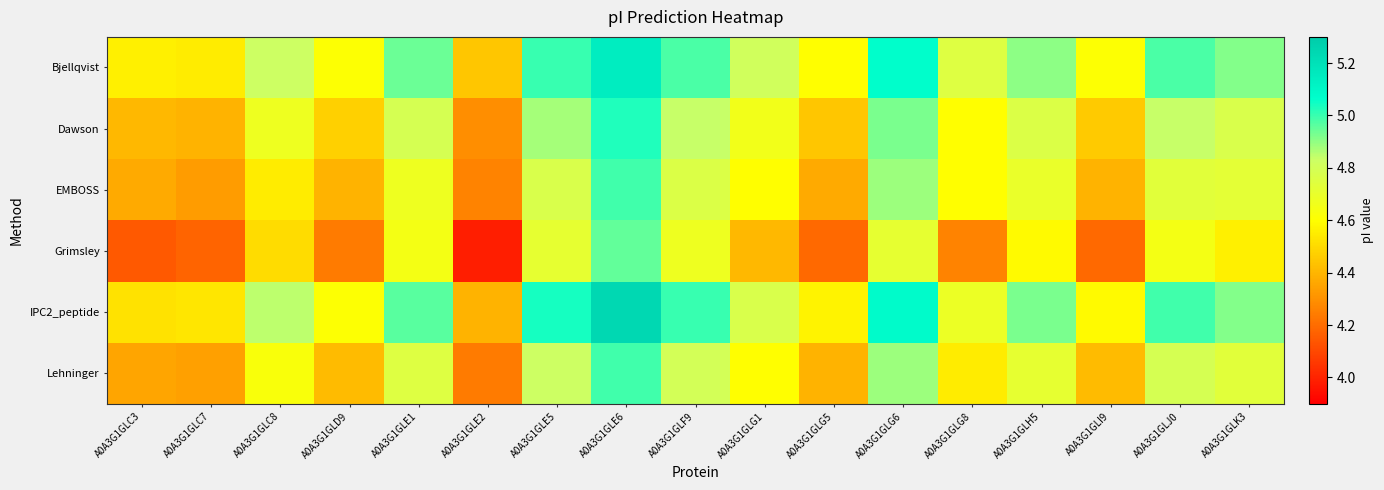

What is the total value across all series at A0A3G1GLC7?

26.3